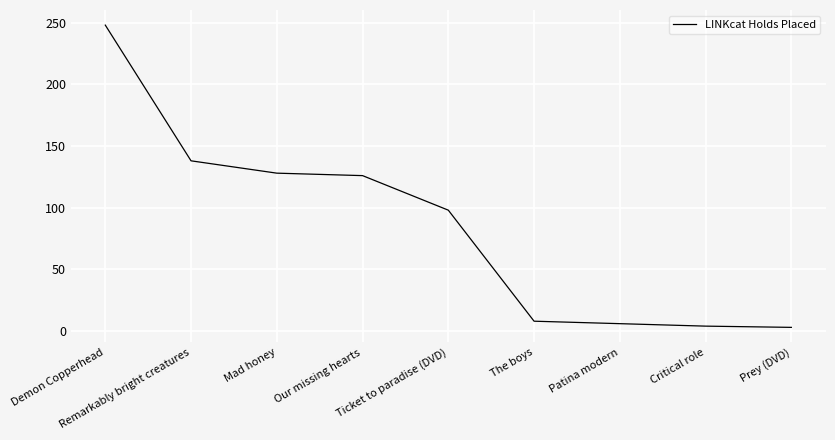

What is the ratio of the value at Mad honey to the value at Critical role?

32.0